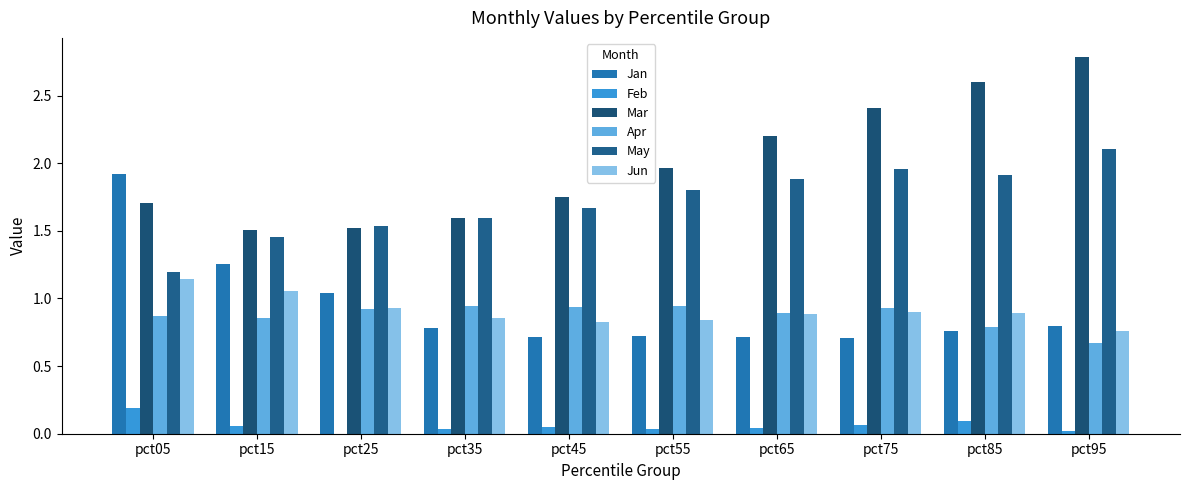

What is the value of the Jun bar at the 3rd from the left?

0.9